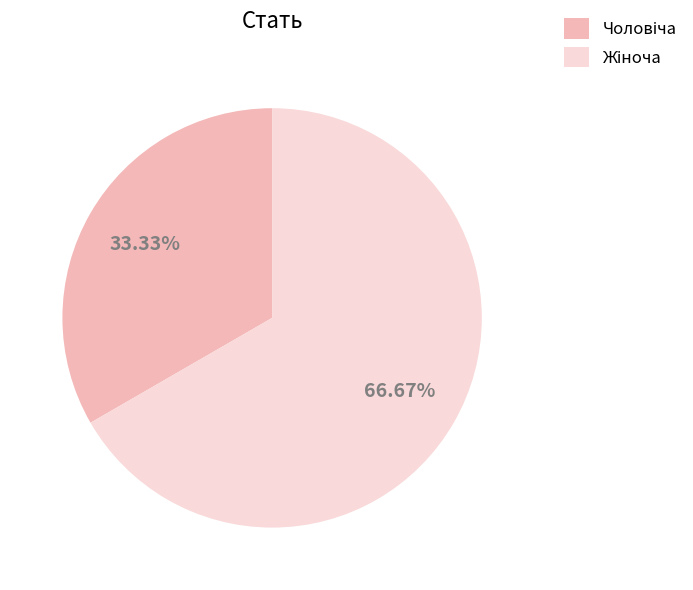

To the nearest percent, what is the average slice percentage?

50%